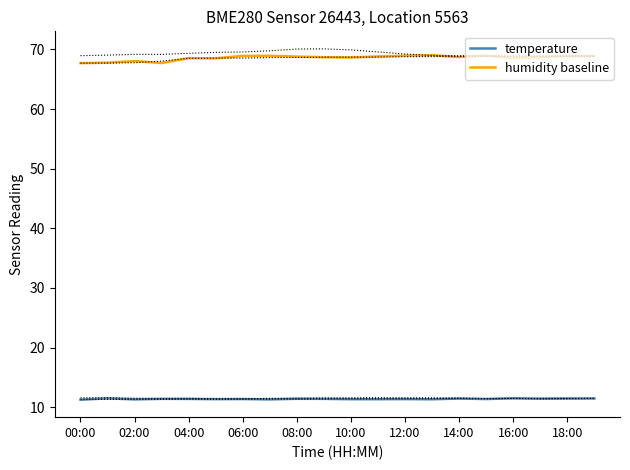

True or false: temperature has a value of 19.6 at 19.

False